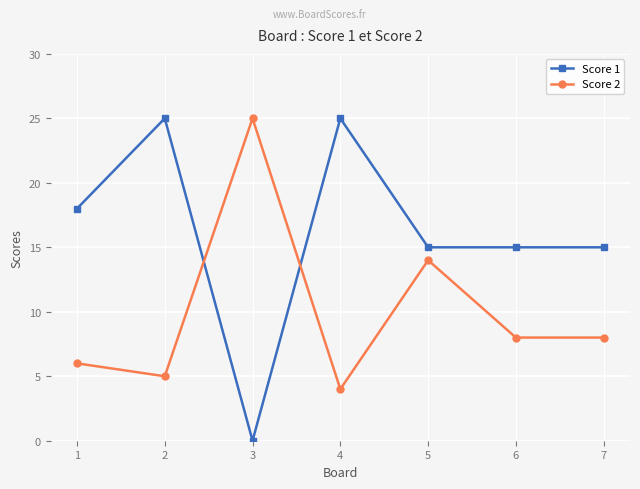

What is the difference between the second highest and second lowest values in the Score 2 series?

9